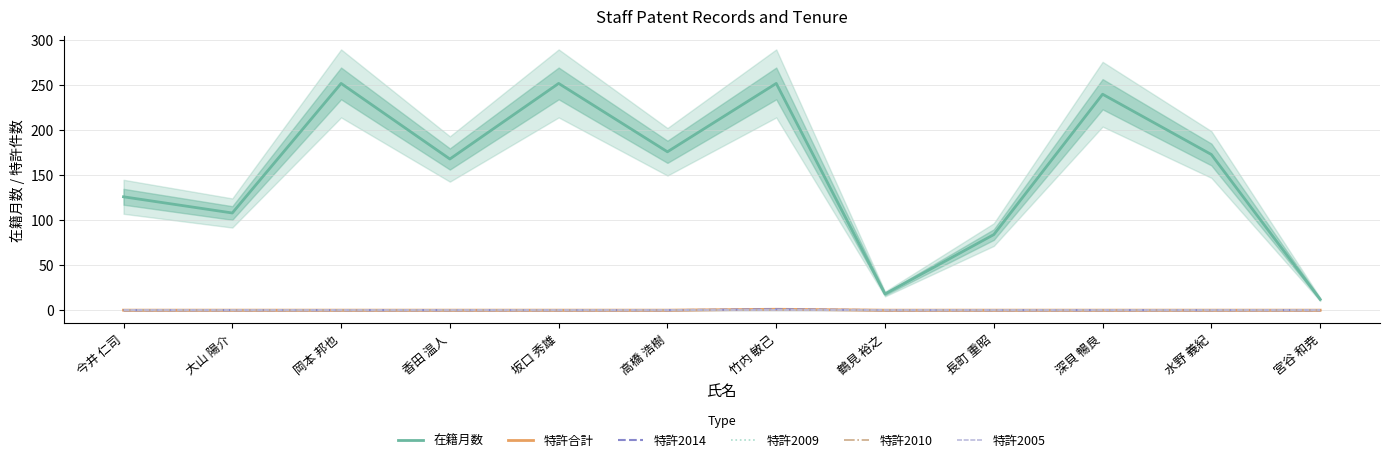

Is it true that 特許合計 equals 0 at 水野 義紀?

False